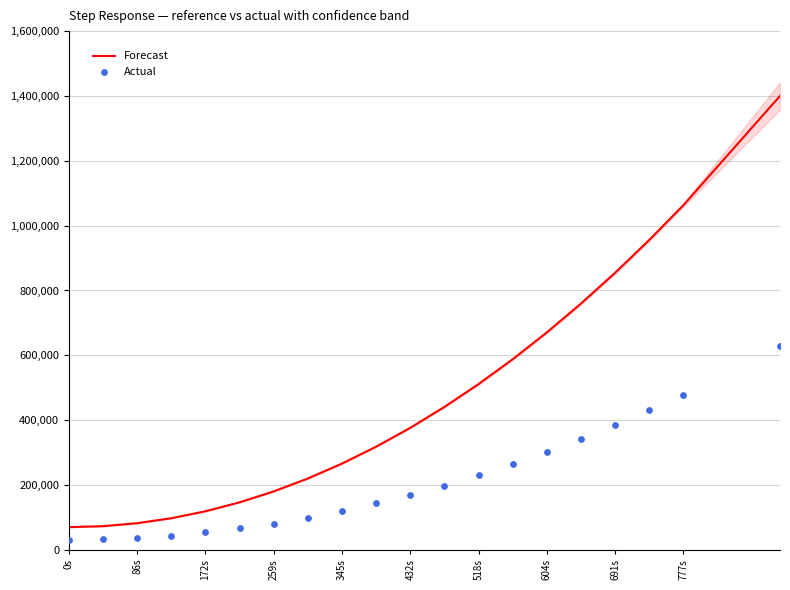

Which series reaches the minimum Y coordinate?

Actual